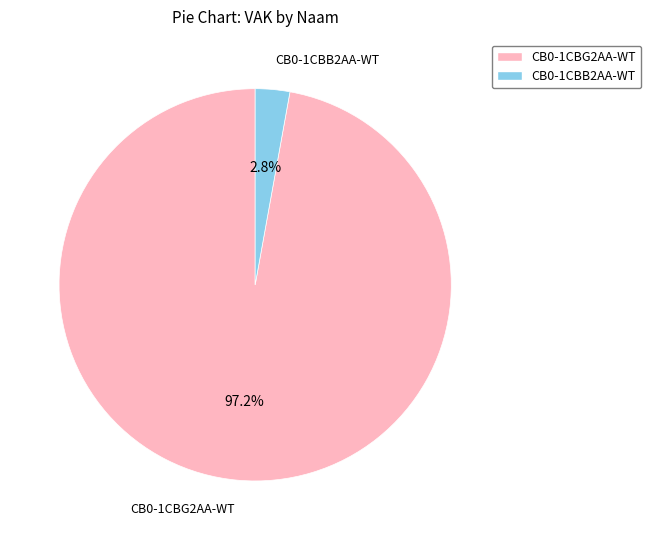

Rank the categories by value from highest to lowest.

CB0-1CBG2AA-WT, CB0-1CBB2AA-WT